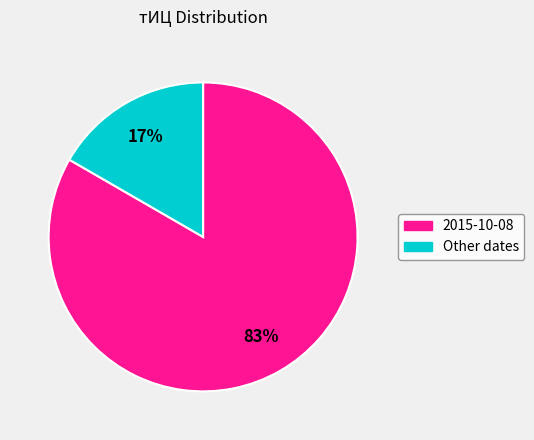

Combined, do 2015-10-08 and Other account for over 50%?

Yes